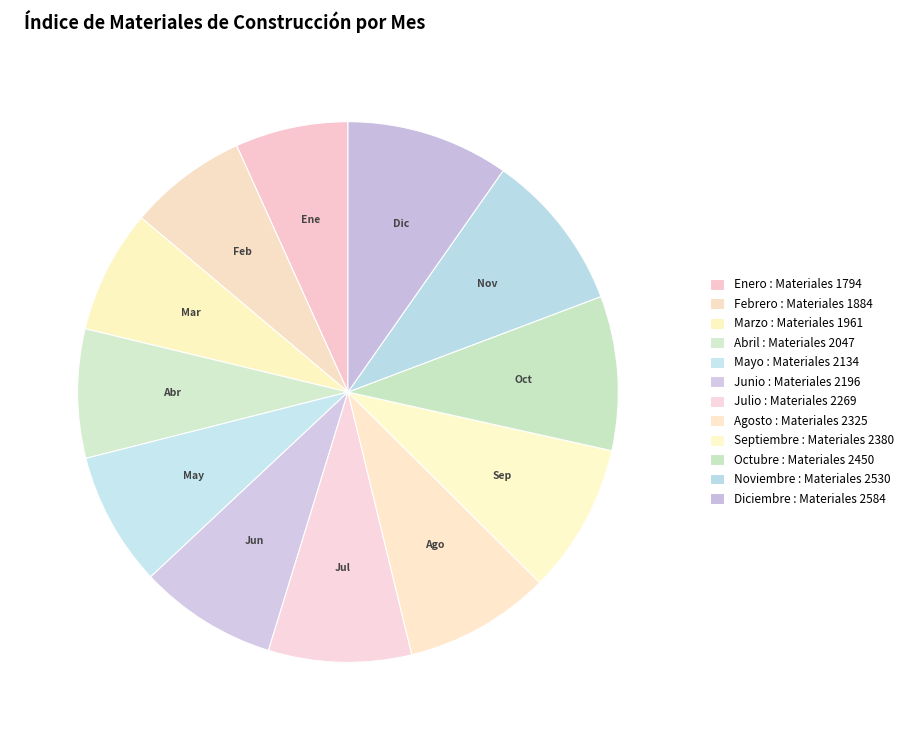

Is there a majority slice in this chart?

No